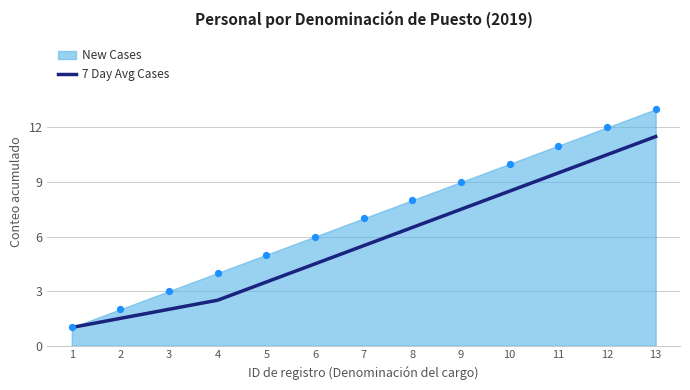

What is the change in value from 8 to 12?

+4.0